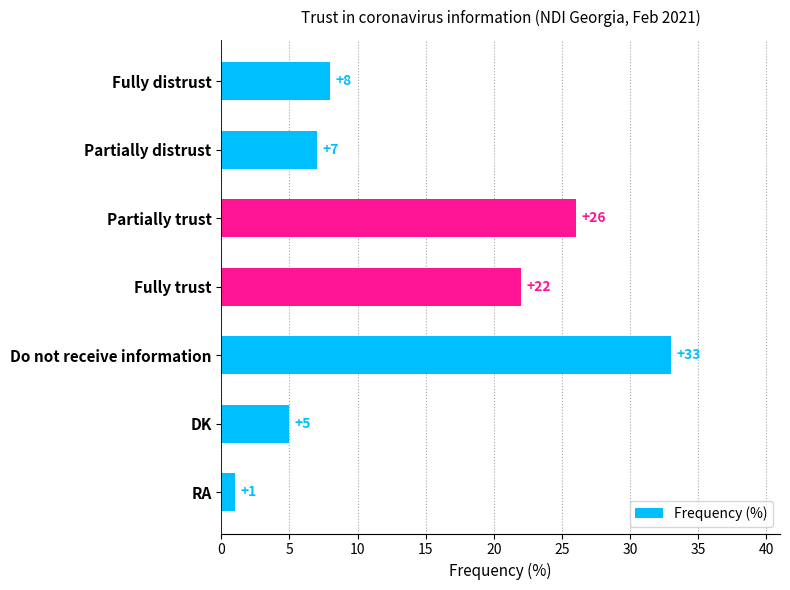

What is the minimum value shown in the chart?

1